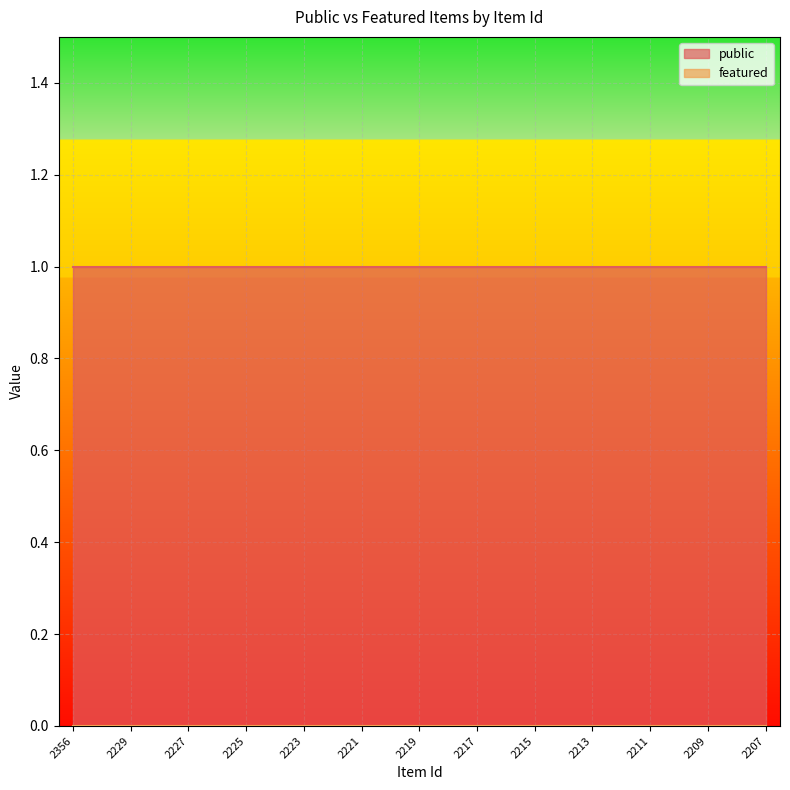

What is the value of the public point at the 7th from the left?

1